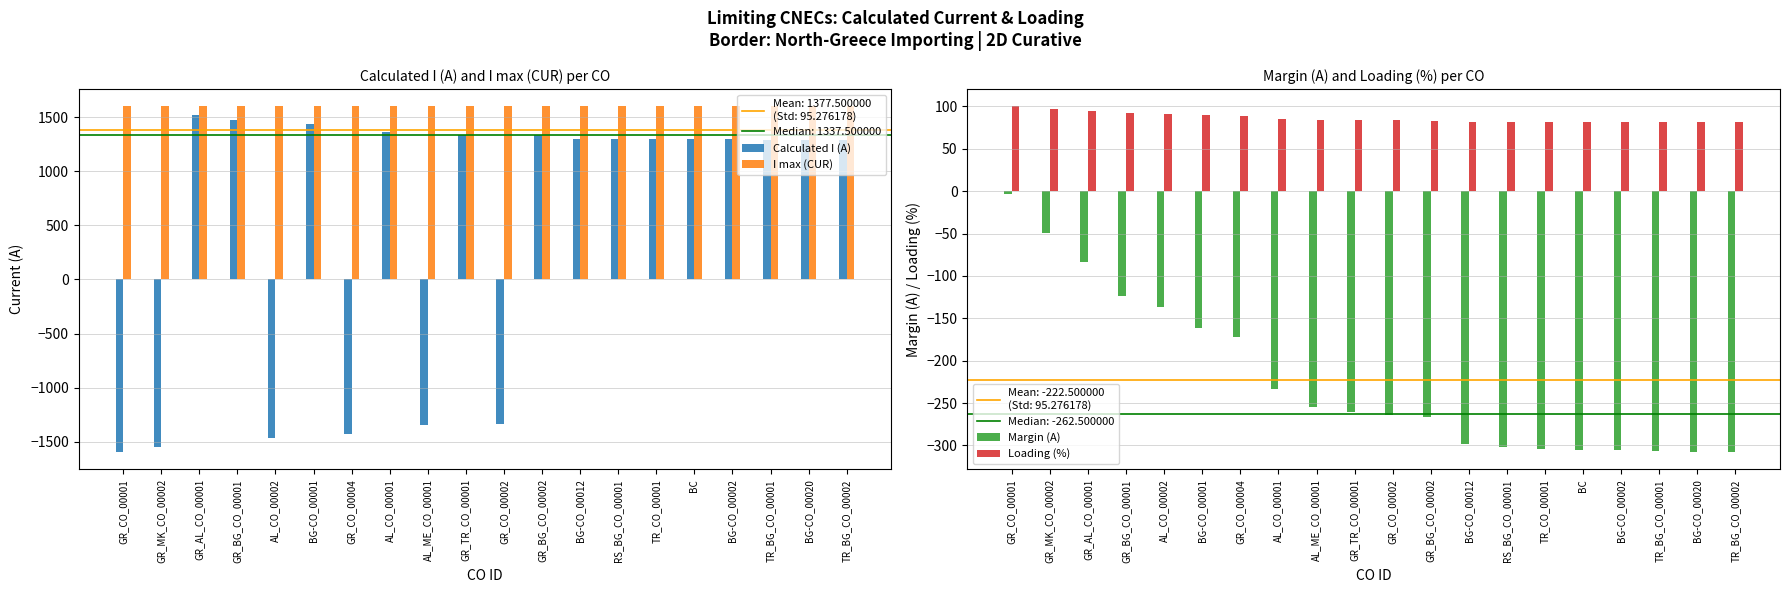

How many bars are there in each group?

4